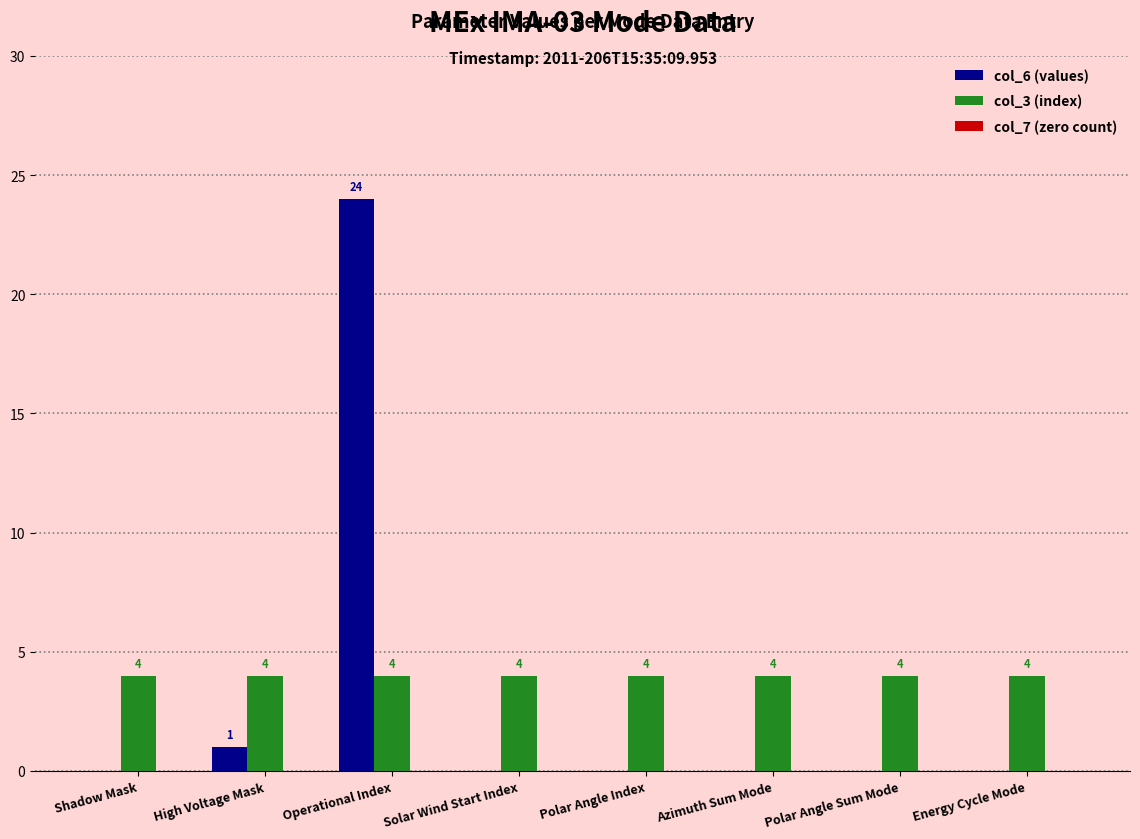

How many values in col_6 (values) are above zero?

2